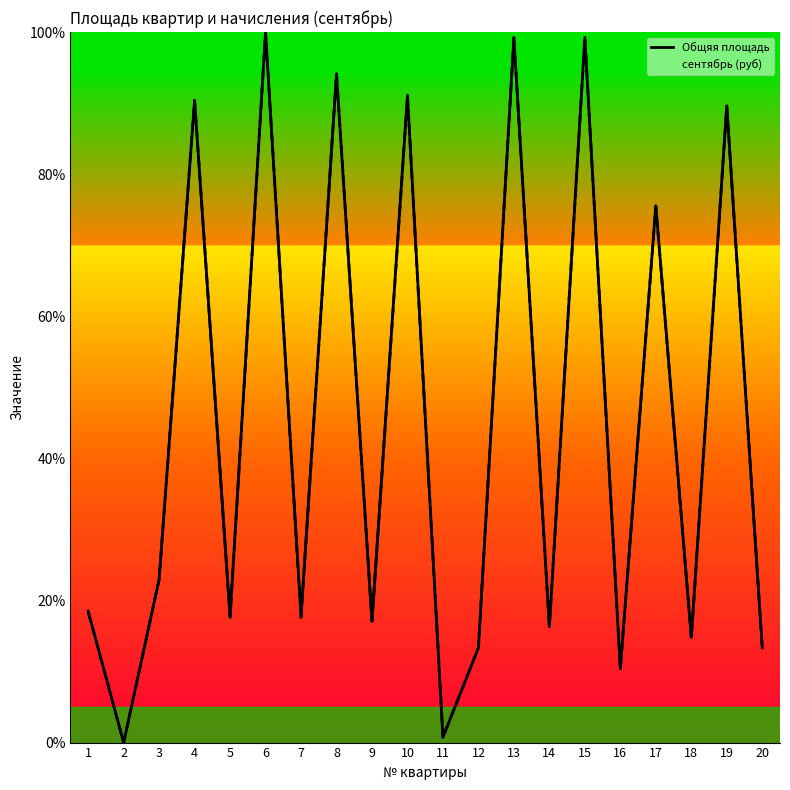

Is it true that сентябрь (руб) equals 34.9 at 15?

False